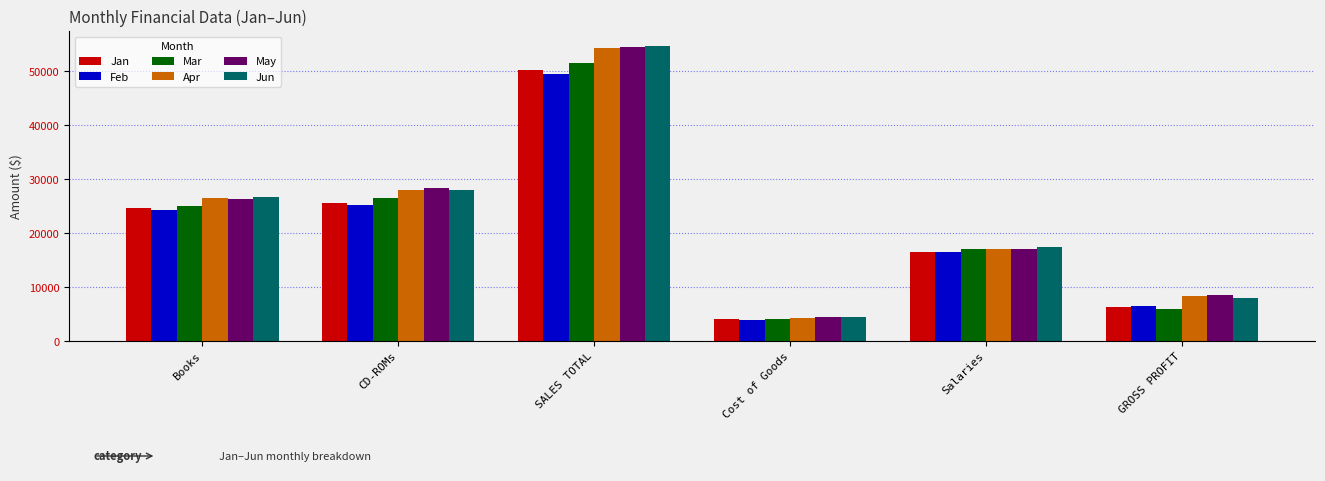

How many categories are shown in the chart?

6